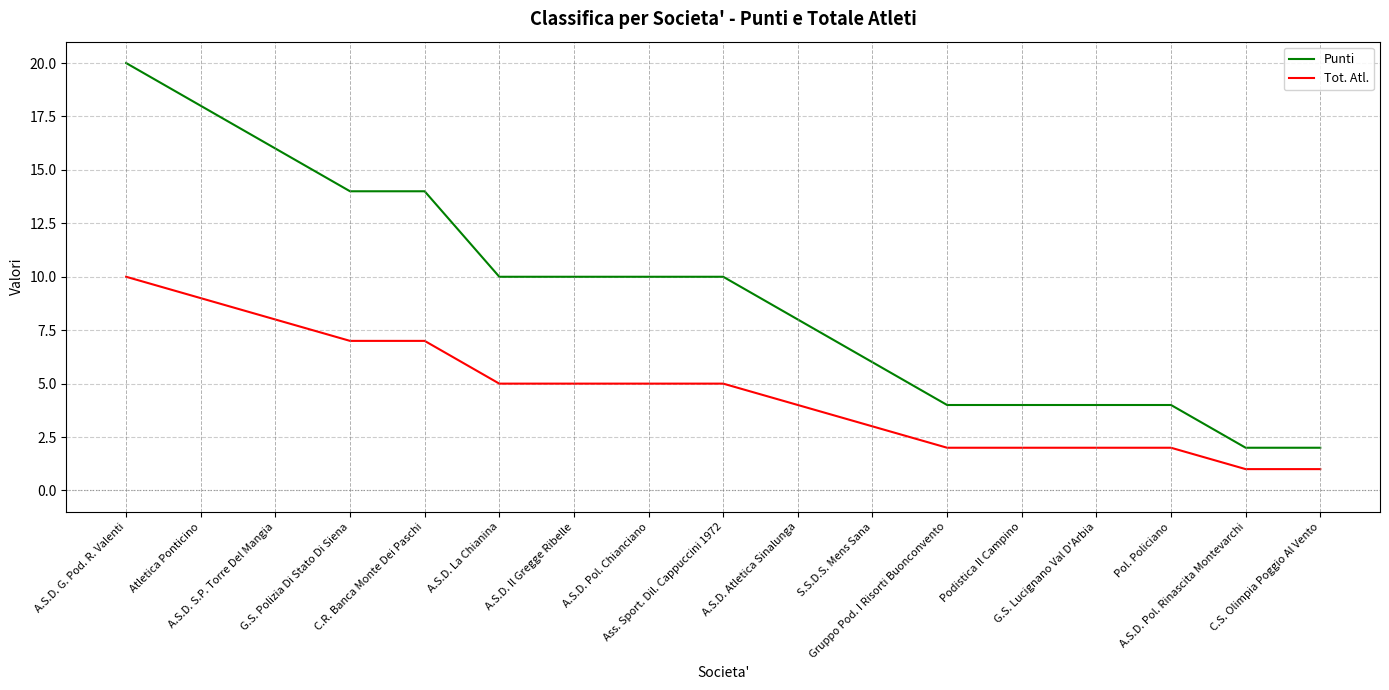

True or false: Tot. Atl. has a value of 2 at A.S.D. Pol. Rinascita Montevarchi.

False